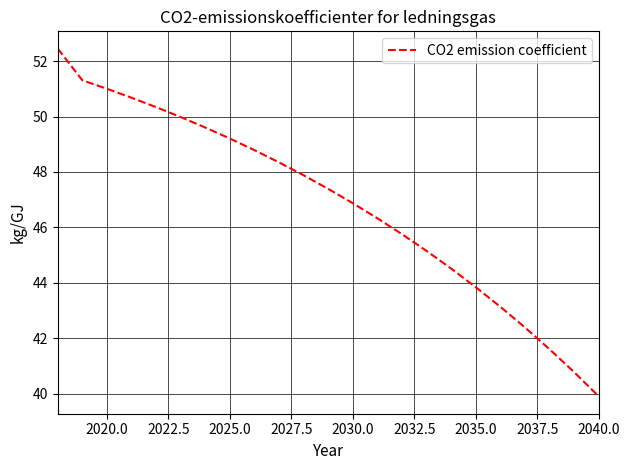

What is the difference between the maximum and minimum values?

12.5